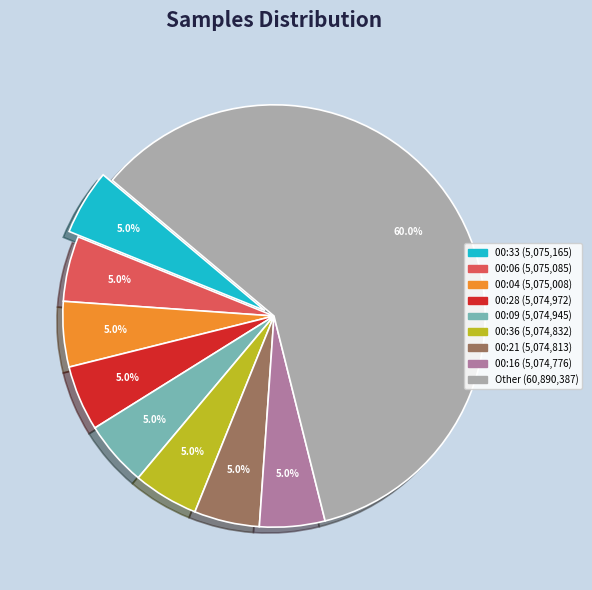

Count the number of slices in the pie.

9